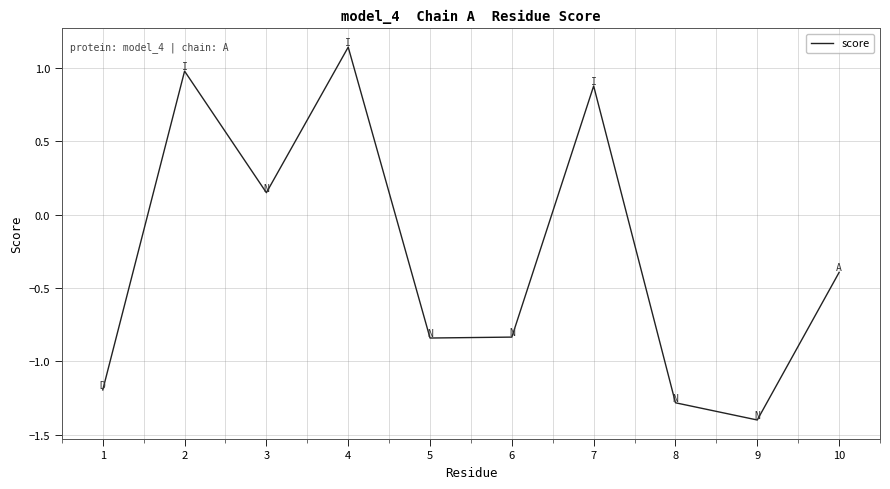

Where is the first local minimum?

3